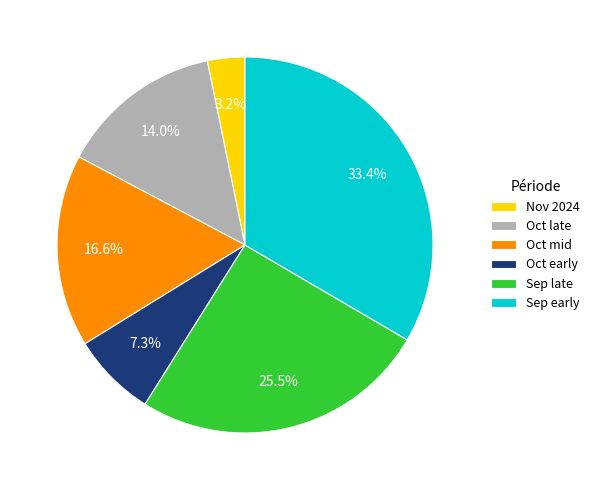

To the nearest percent, what is the difference between the largest and smallest slice percentages?

30%